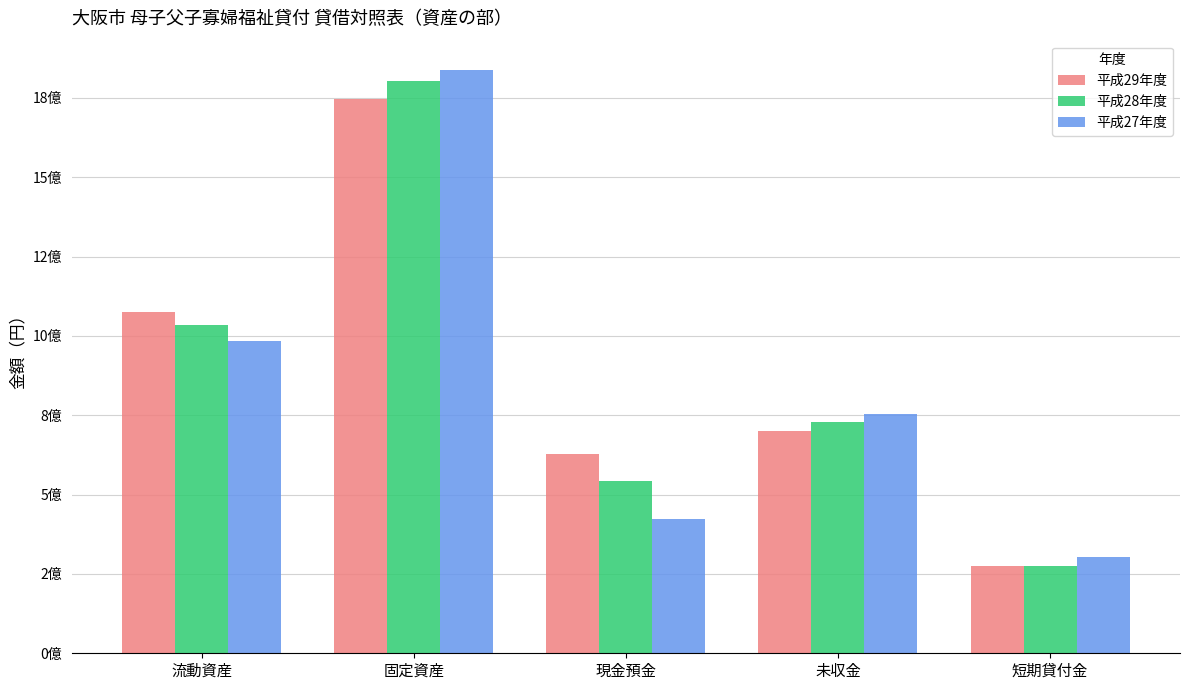

Are the bars horizontal?

No